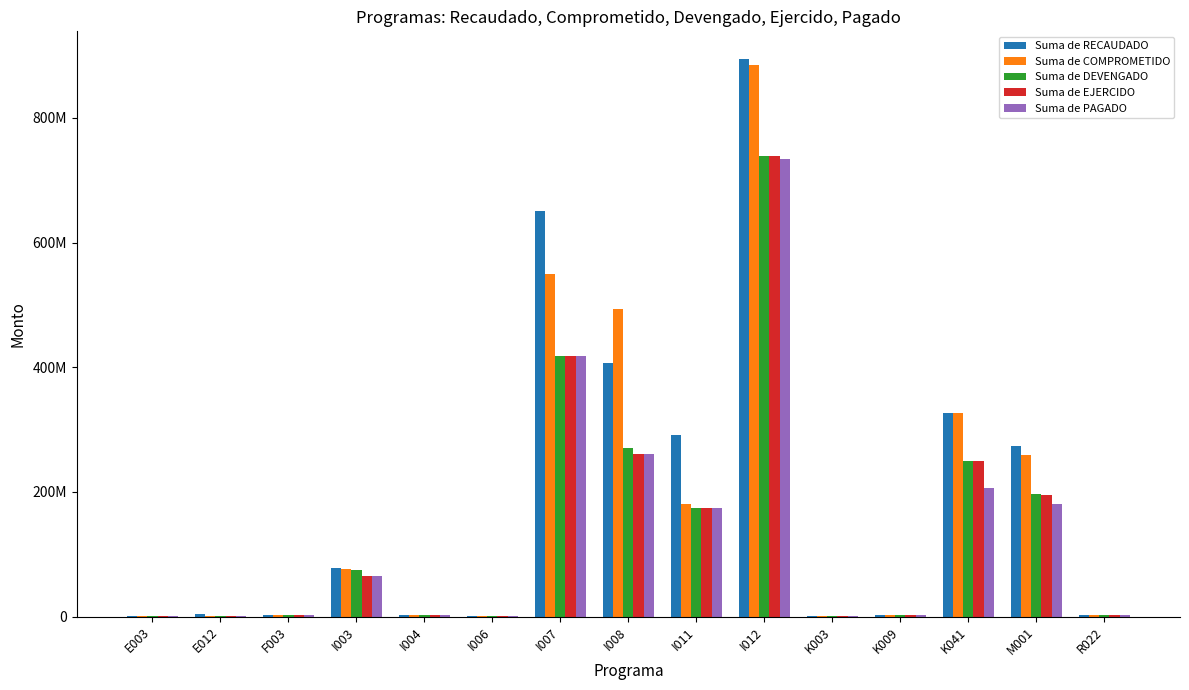

What is the value of the Suma de RECAUDADO bar at the 11th from the left?

1089320.0